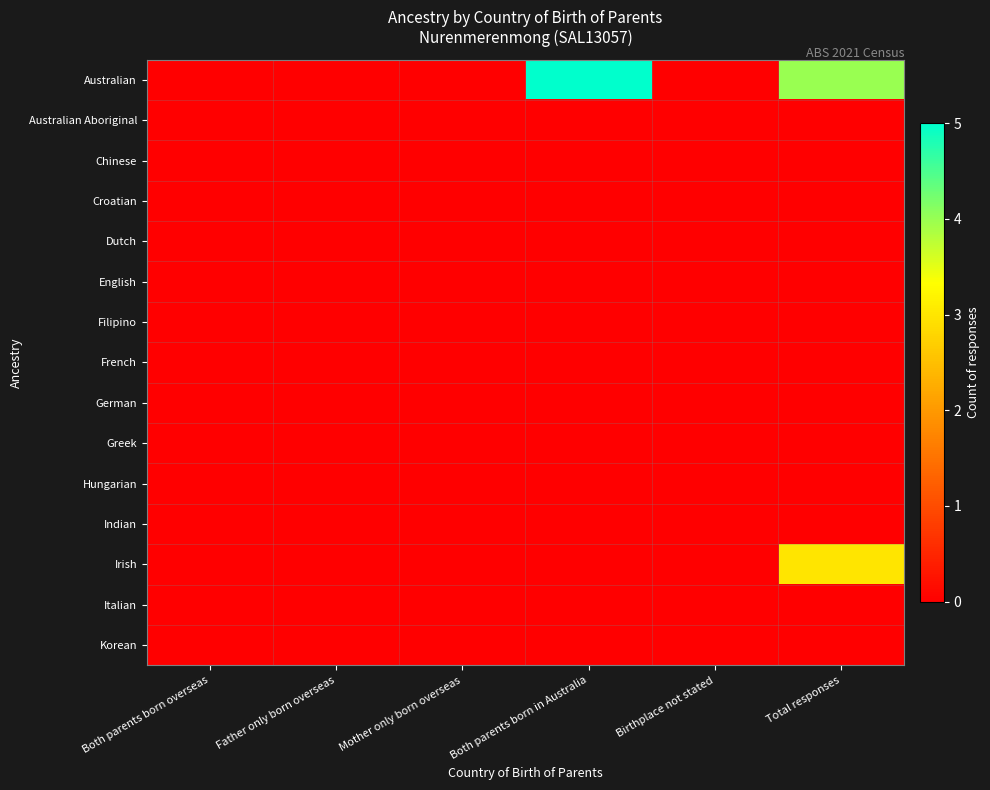

Reading right to left, extract all data points from this chart.

Australian: Total responses=4	Birthplace not stated=0	Both parents born in Australia=5	Mother only born overseas=0	Father only born overseas=0	Both parents born overseas=0
Australian Aboriginal: Total responses=0	Birthplace not stated=0	Both parents born in Australia=0	Mother only born overseas=0	Father only born overseas=0	Both parents born overseas=0
Chinese: Total responses=0	Birthplace not stated=0	Both parents born in Australia=0	Mother only born overseas=0	Father only born overseas=0	Both parents born overseas=0
Croatian: Total responses=0	Birthplace not stated=0	Both parents born in Australia=0	Mother only born overseas=0	Father only born overseas=0	Both parents born overseas=0
Dutch: Total responses=0	Birthplace not stated=0	Both parents born in Australia=0	Mother only born overseas=0	Father only born overseas=0	Both parents born overseas=0
English: Total responses=0	Birthplace not stated=0	Both parents born in Australia=0	Mother only born overseas=0	Father only born overseas=0	Both parents born overseas=0
Filipino: Total responses=0	Birthplace not stated=0	Both parents born in Australia=0	Mother only born overseas=0	Father only born overseas=0	Both parents born overseas=0
French: Total responses=0	Birthplace not stated=0	Both parents born in Australia=0	Mother only born overseas=0	Father only born overseas=0	Both parents born overseas=0
German: Total responses=0	Birthplace not stated=0	Both parents born in Australia=0	Mother only born overseas=0	Father only born overseas=0	Both parents born overseas=0
Greek: Total responses=0	Birthplace not stated=0	Both parents born in Australia=0	Mother only born overseas=0	Father only born overseas=0	Both parents born overseas=0
Hungarian: Total responses=0	Birthplace not stated=0	Both parents born in Australia=0	Mother only born overseas=0	Father only born overseas=0	Both parents born overseas=0
Indian: Total responses=0	Birthplace not stated=0	Both parents born in Australia=0	Mother only born overseas=0	Father only born overseas=0	Both parents born overseas=0
Irish: Total responses=3	Birthplace not stated=0	Both parents born in Australia=0	Mother only born overseas=0	Father only born overseas=0	Both parents born overseas=0
Italian: Total responses=0	Birthplace not stated=0	Both parents born in Australia=0	Mother only born overseas=0	Father only born overseas=0	Both parents born overseas=0
Korean: Total responses=0	Birthplace not stated=0	Both parents born in Australia=0	Mother only born overseas=0	Father only born overseas=0	Both parents born overseas=0